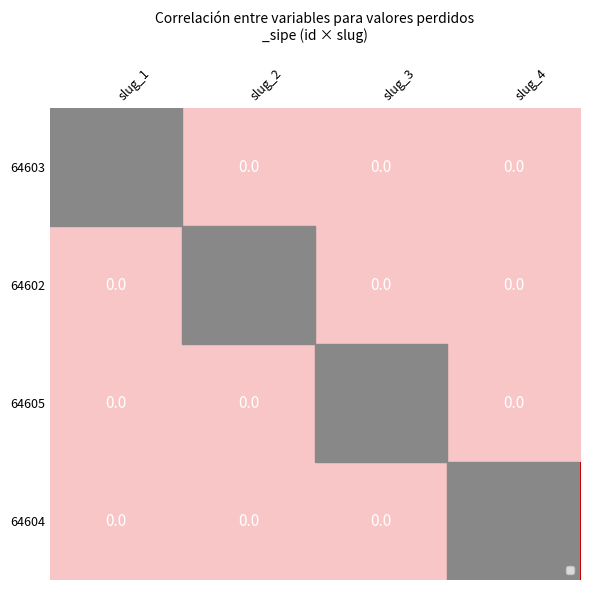

What is the total value across all series at slug_4?

1